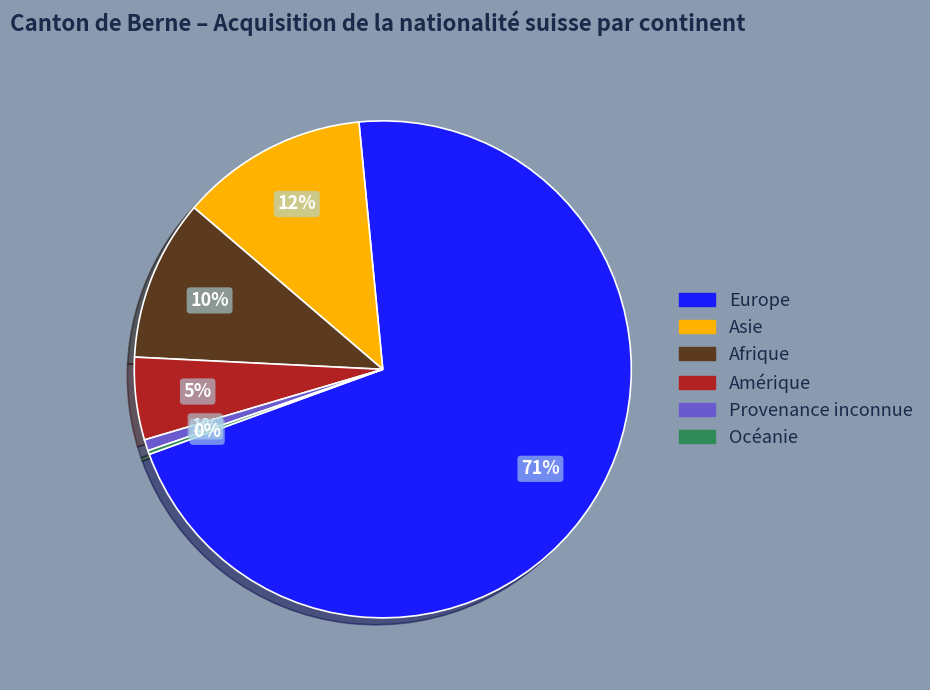

To the nearest percent, what portion does Afrique represent?

10%